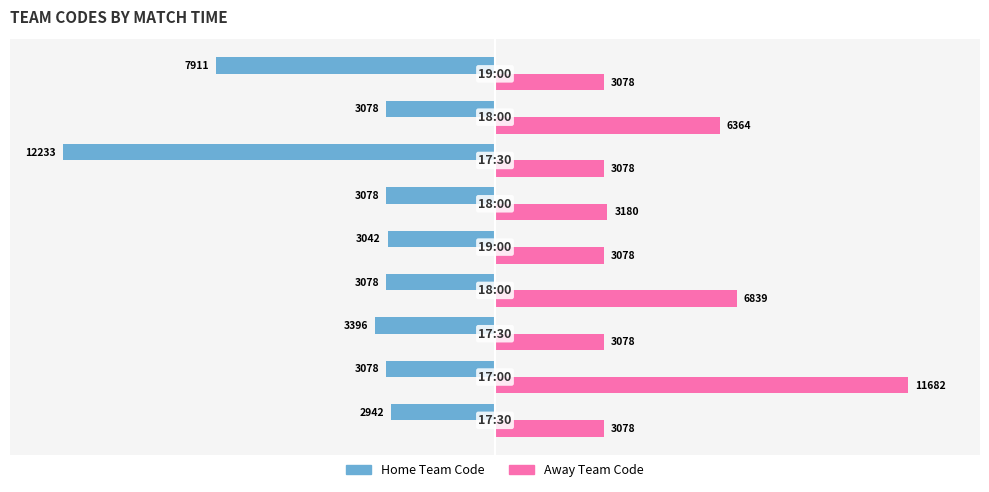

What is the difference between the maximum and second lowest values in the Away Team Code series?

8604